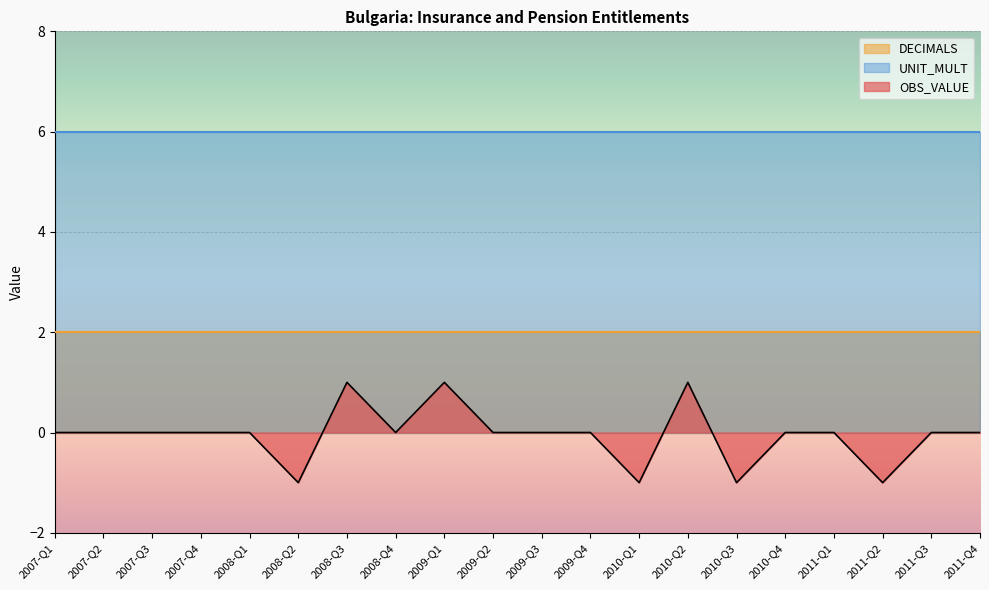

Is it true that UNIT_MULT equals 6 at 2008-Q1?

True